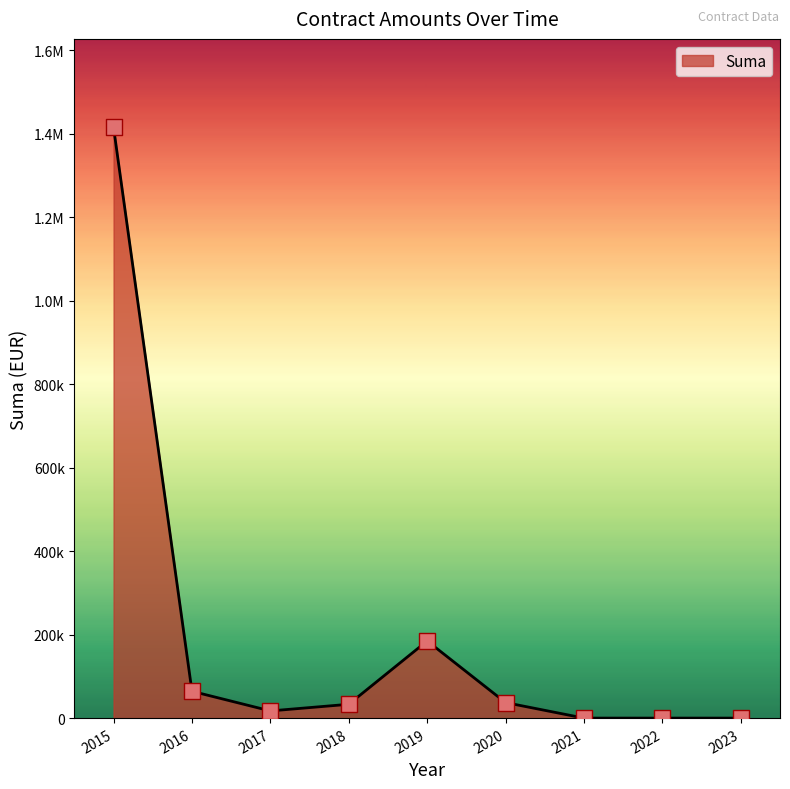

Which has a higher value, 2016 or 2019?

2019